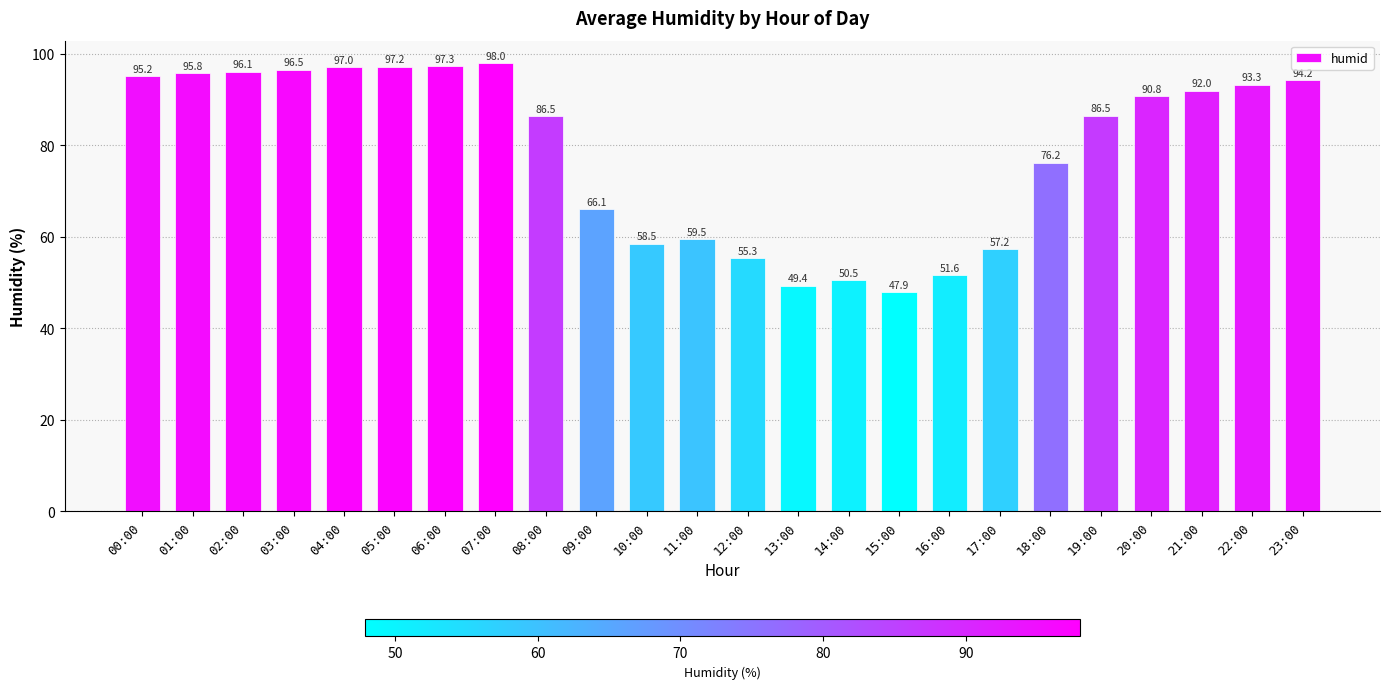

What is the average value?

78.7